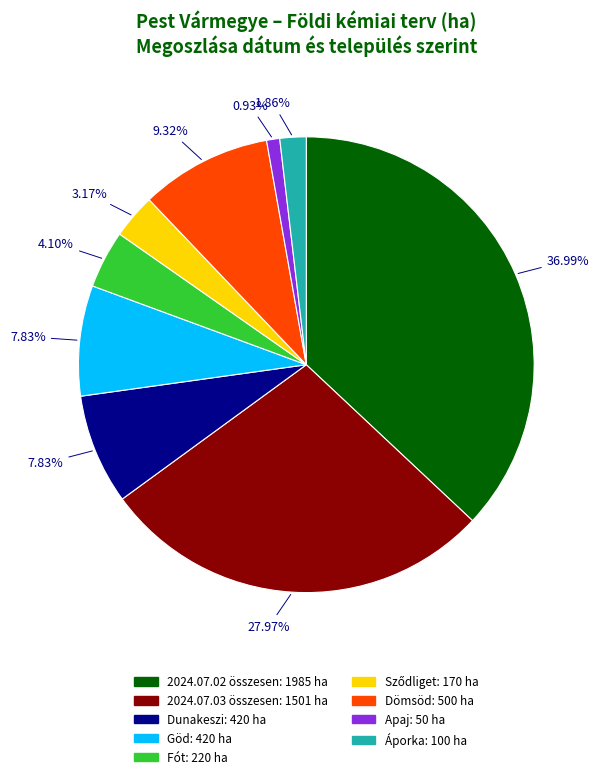

Is there any slice that represents more than half of the pie?

No